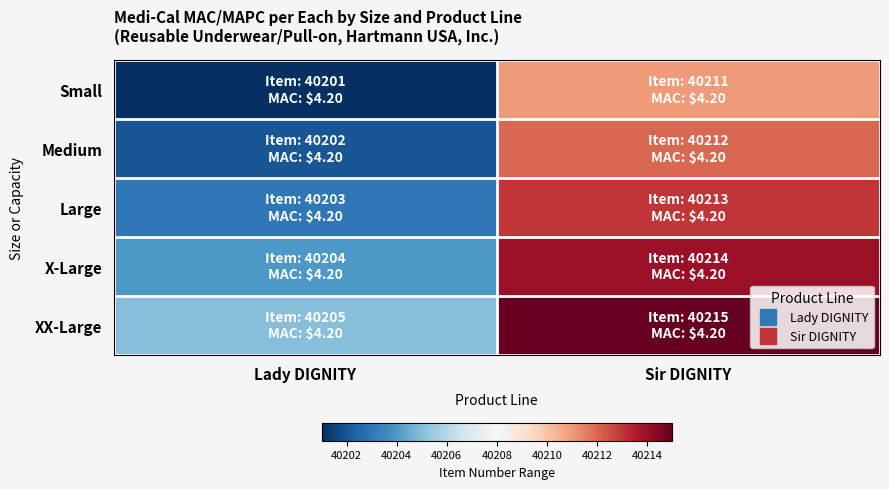

Reading left to right, list all the values displayed in this chart.

Small: Lady DIGNITY=40201	Sir DIGNITY=40211
Medium: Lady DIGNITY=40202	Sir DIGNITY=40212
Large: Lady DIGNITY=40203	Sir DIGNITY=40213
X-Large: Lady DIGNITY=40204	Sir DIGNITY=40214
XX-Large: Lady DIGNITY=40205	Sir DIGNITY=40215